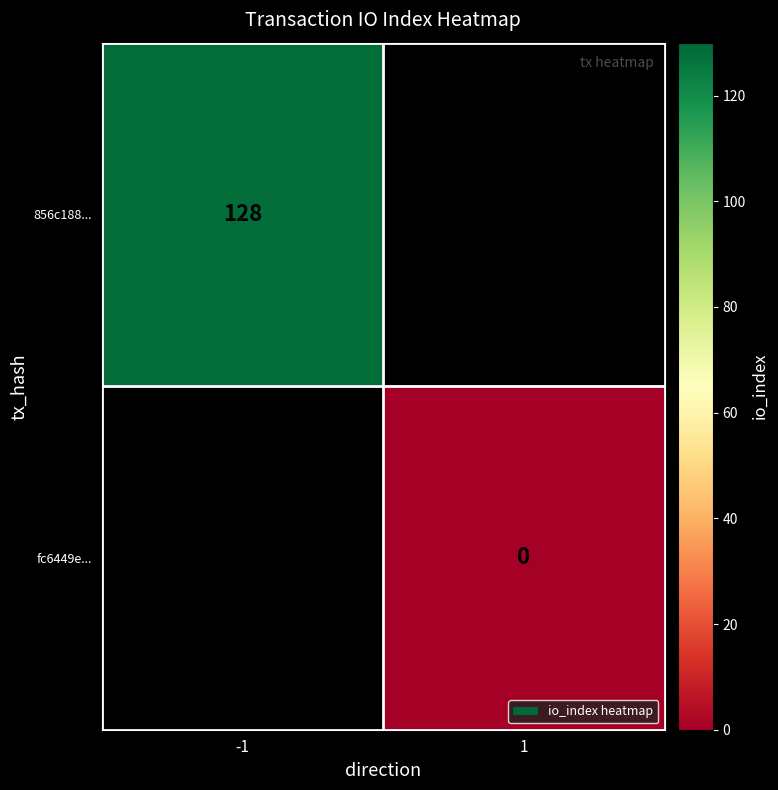

True or false: 856c188... has a value of 221 at -1.

False